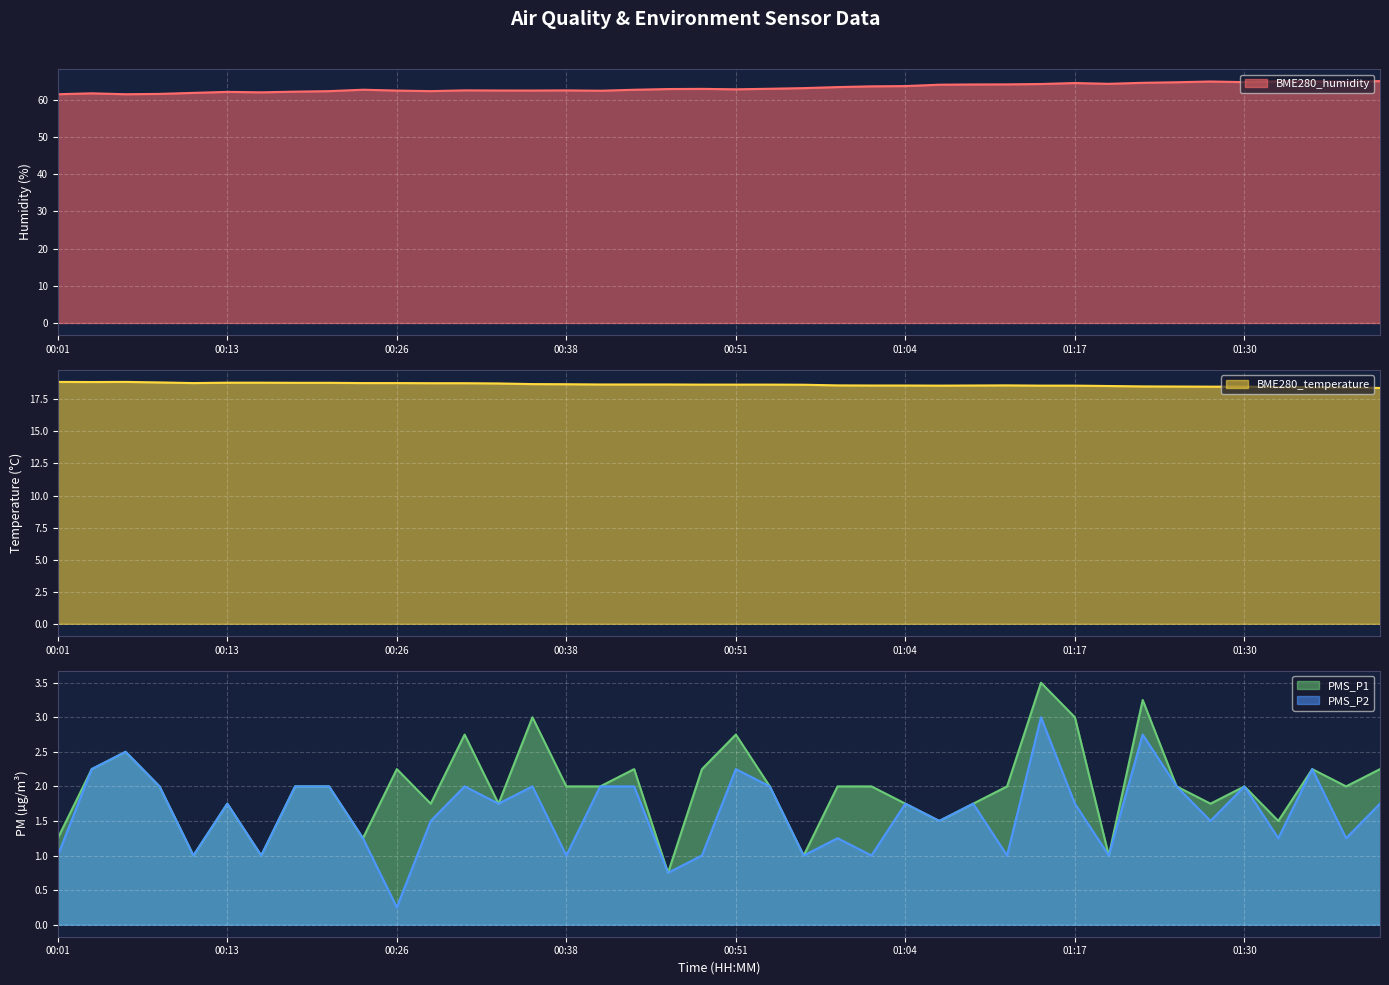

What is the sum of all BME280_temperature values?

746.0